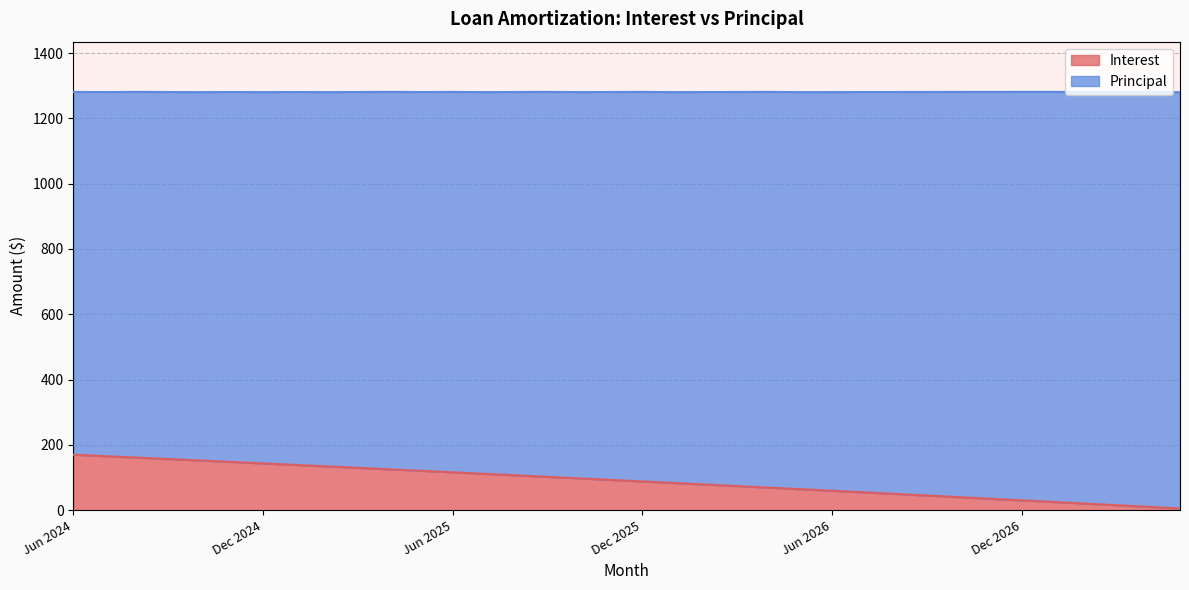

What is the difference between the values at Jan 2027 and May 2026?

39.1